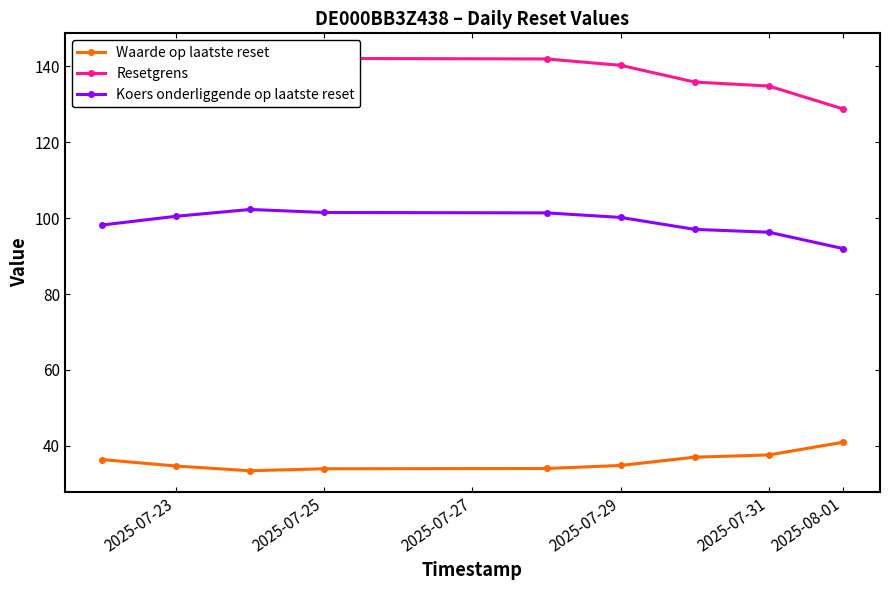

What is the maximum value for Waarde op laatste reset?

41.0